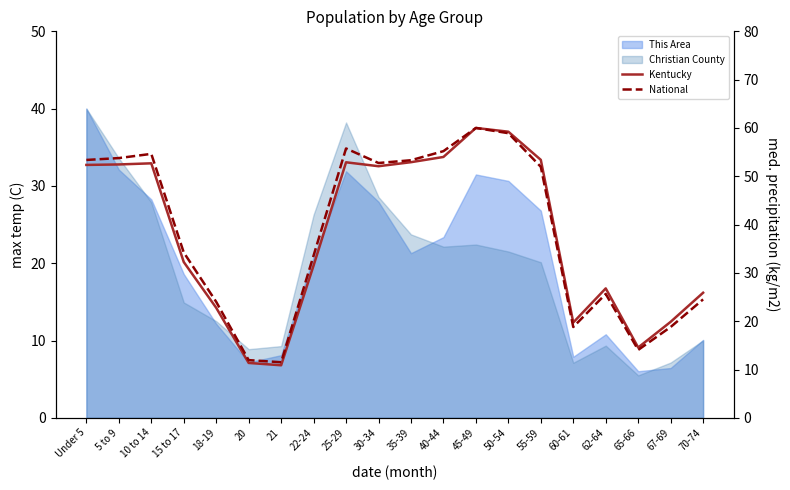

The value of National at Under 5 is 74.4. True or false?

False